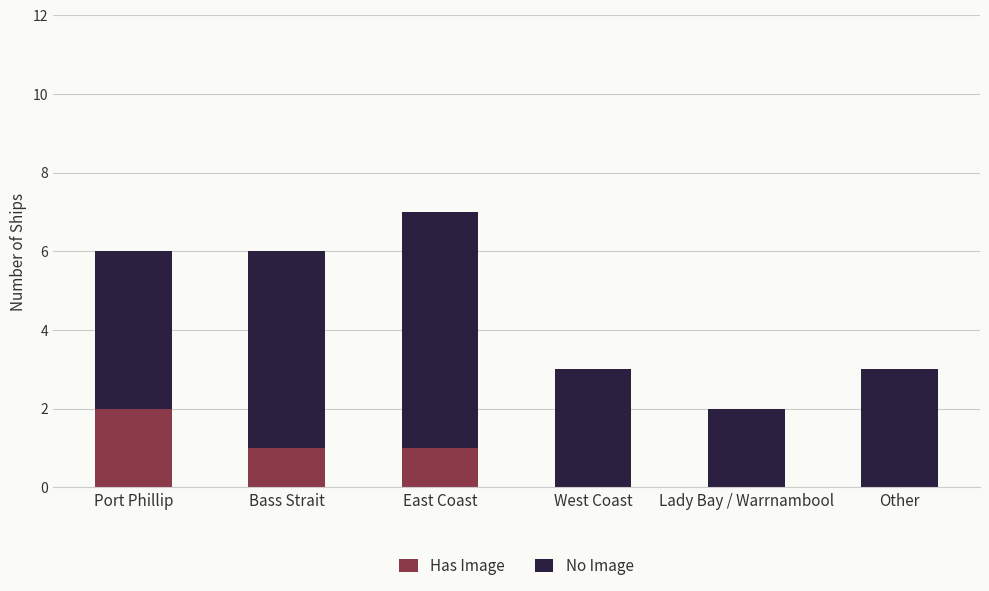

Is it true that Has Image equals 2 at East Coast?

False